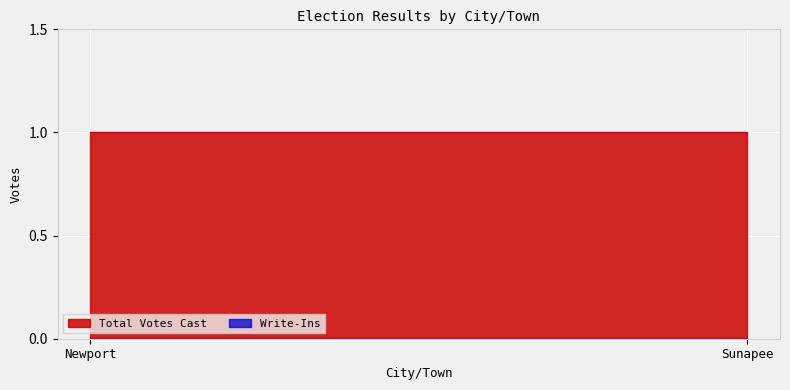

True or false: Total Votes Cast has a value of 1 at Newport.

True